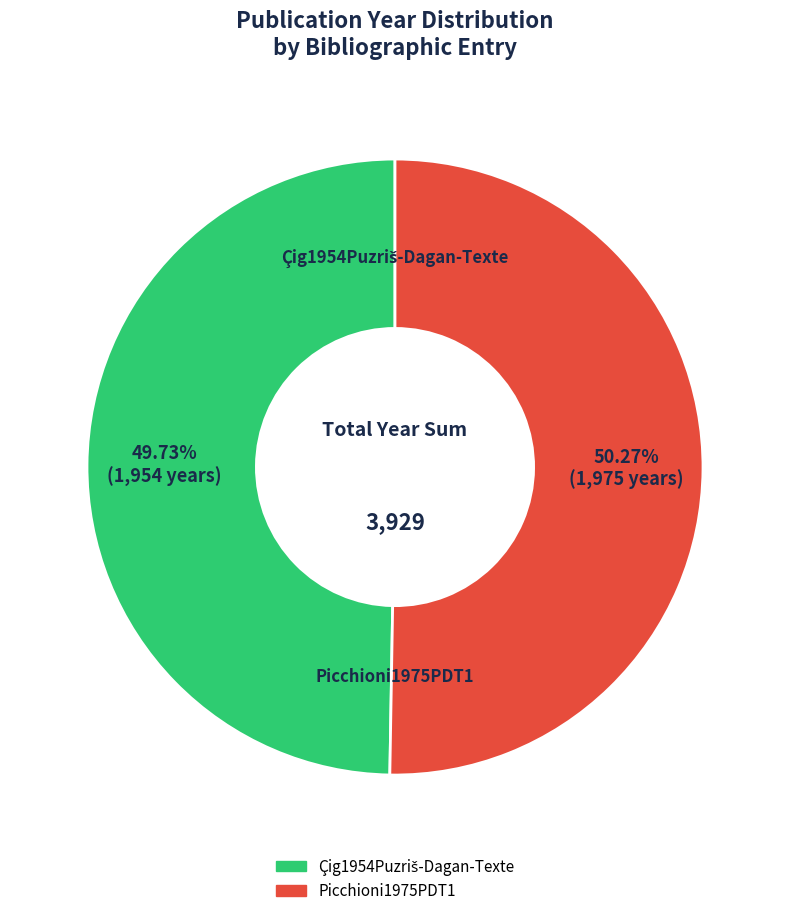

How many slices are in this pie chart?

2